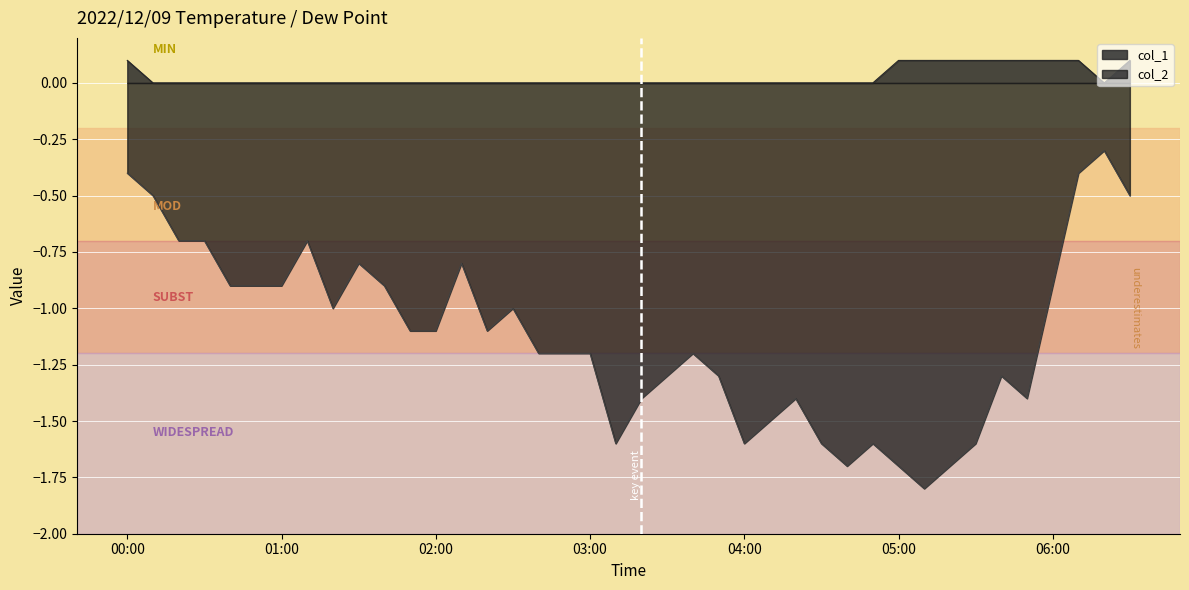

Does the chart display data point markers on the line(s)?

No